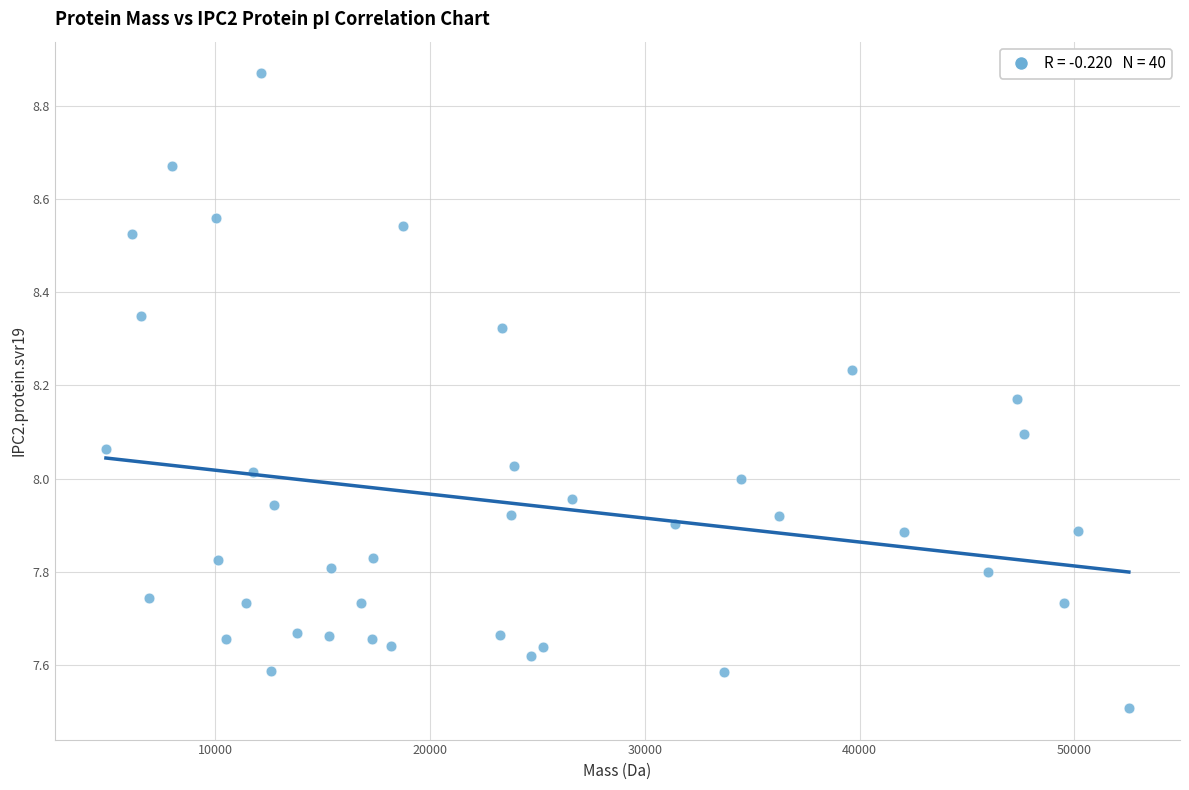

What is the range of Y values (max minus min)?

1.4